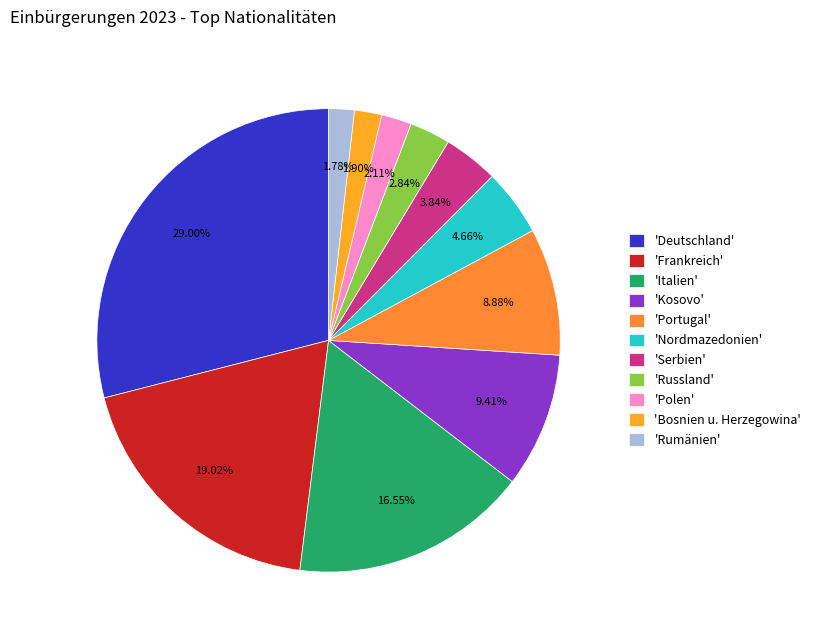

Count the number of slices in the pie.

11